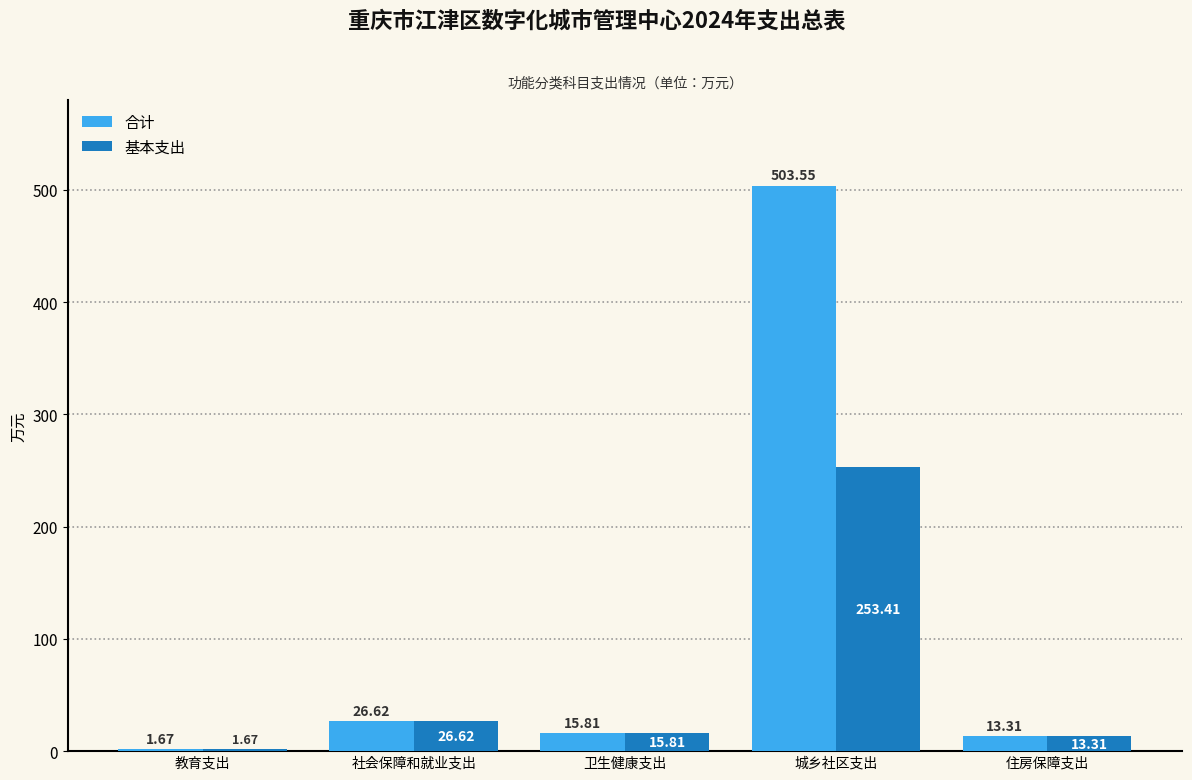

Which category has the highest value across all series?

城乡社区支出